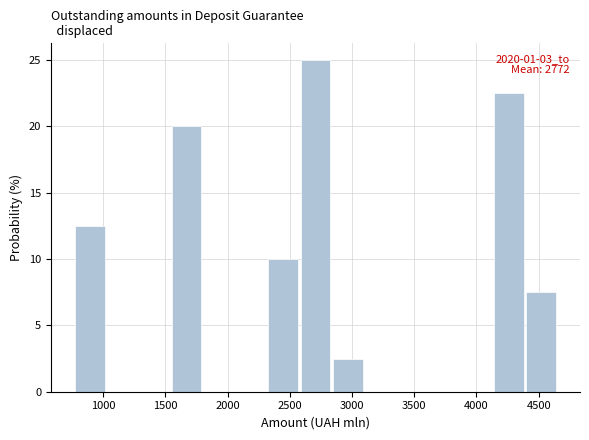

Over which range of the x-axis is the bar tallest?

2600 to 2850